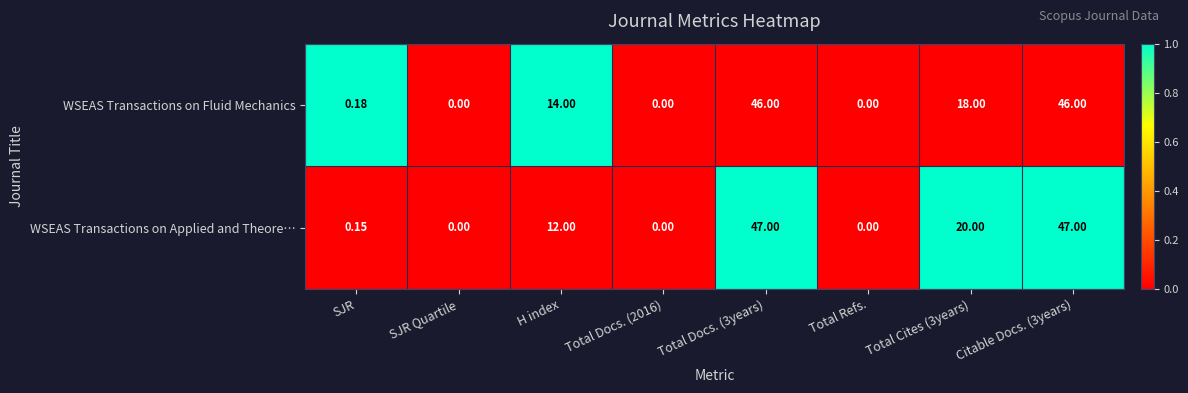

Which series has the largest total across all categories?

WSEAS Transactions on Applied and Theore…